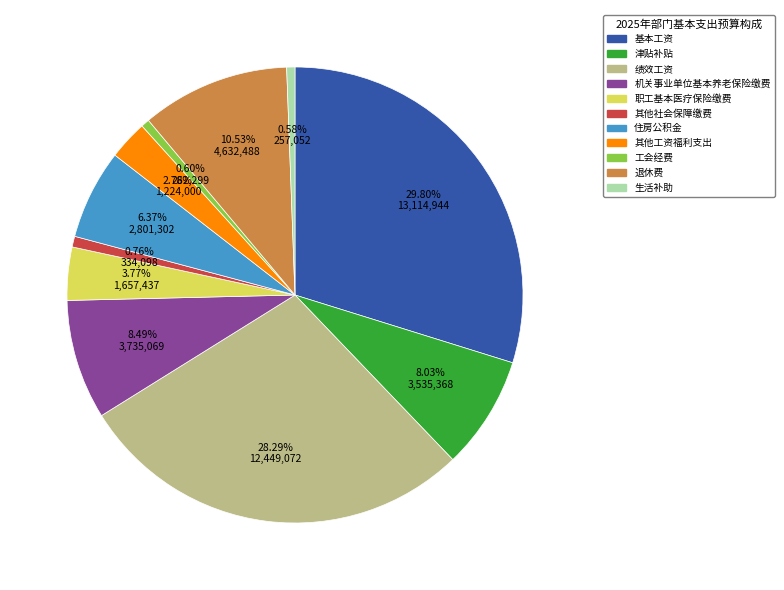

Is it true that 机关事业单位基本养老保险缴费 is 1% of the pie?

False